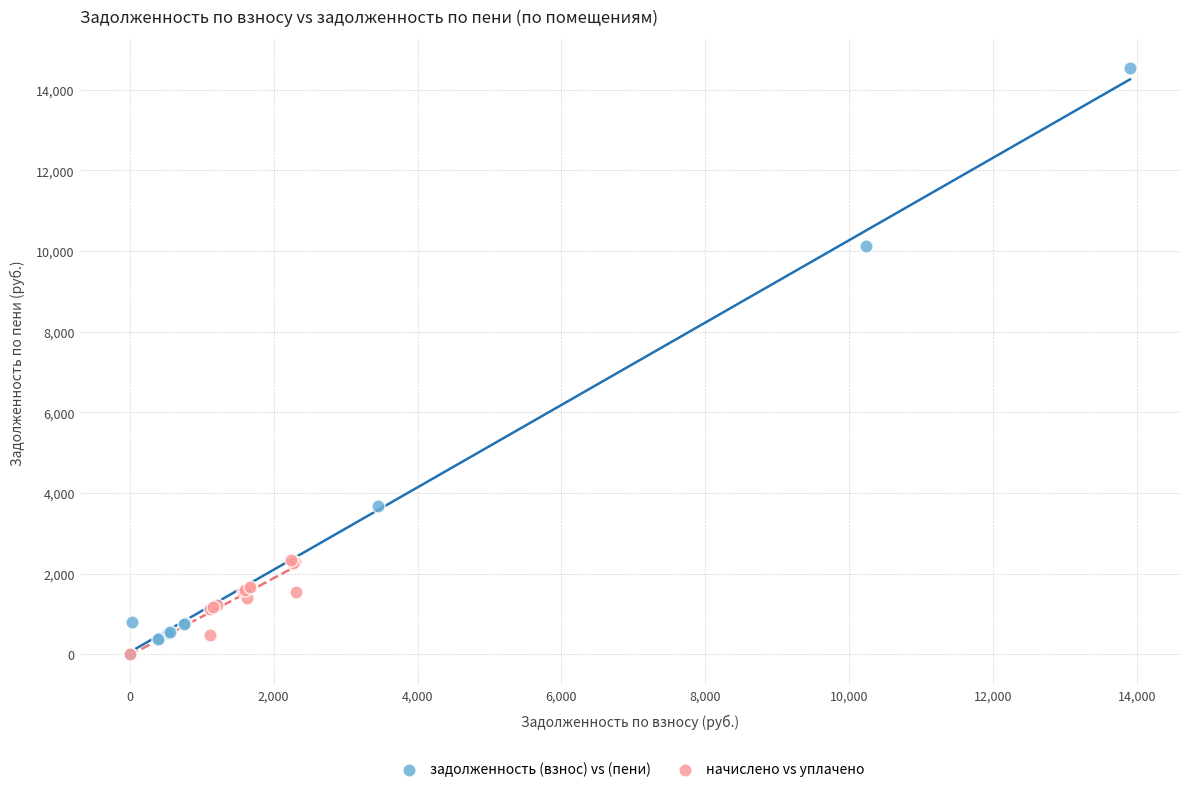

Which series has the largest Y range (max minus min)?

задолженность (взнос) vs (пени)